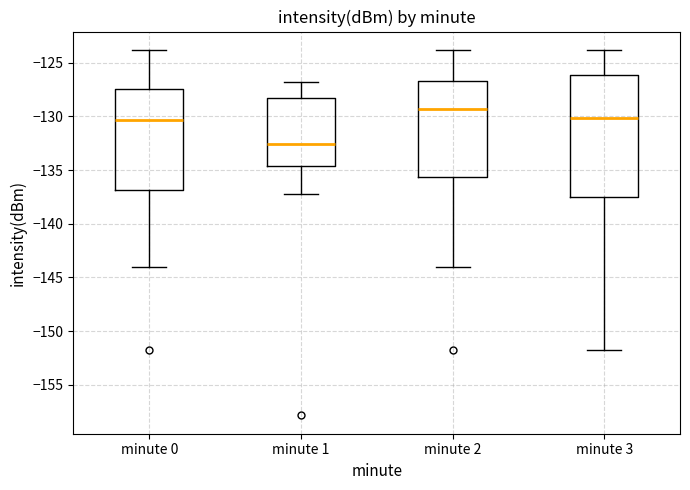

Which box is the tallest, from its lower edge to its upper edge?

minute 3